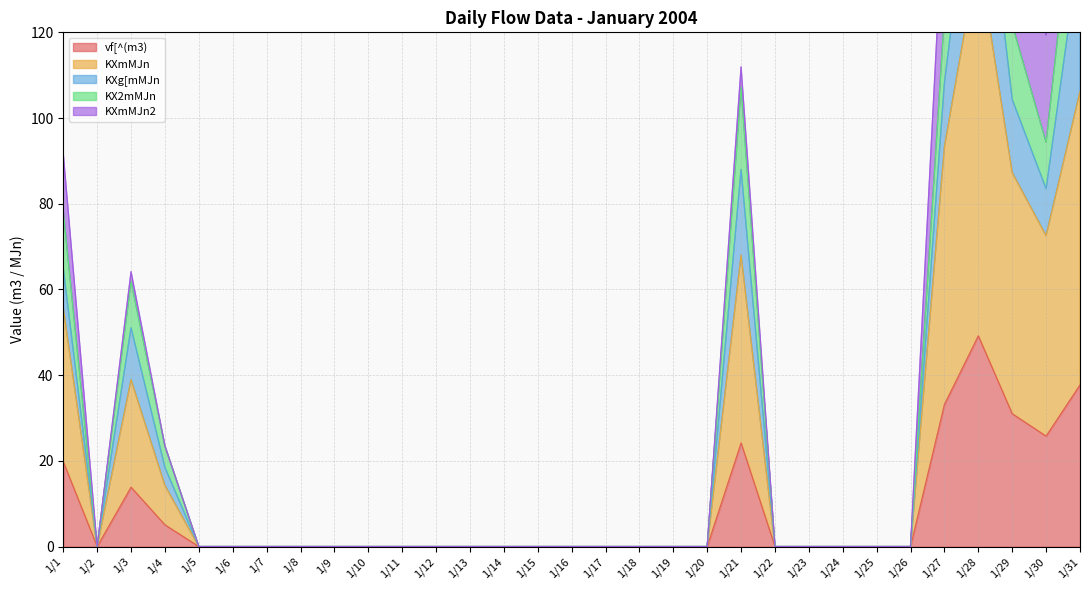

What is the highest value of the vf[^(m3) series?

49.2